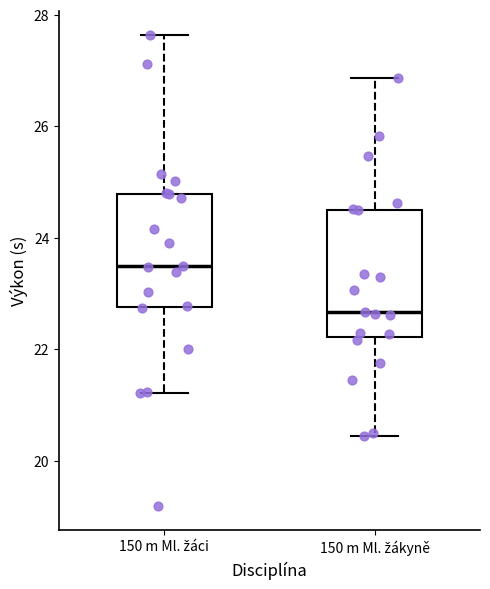

Reading left to right, transcribe this box plot: for each box, give where its median line is, the range the box spans, and where its two whiskers end, as read against the y-axis. The values are not printed on the chart, so give them approximately, as read against the axis.

150 m Ml. žáci: median 23.6, box 22.8 to 24.8, whiskers 21.2 to 27.6
150 m Ml. žákyně: median 22.6, box 22.2 to 24.6, whiskers 20.4 to 26.8